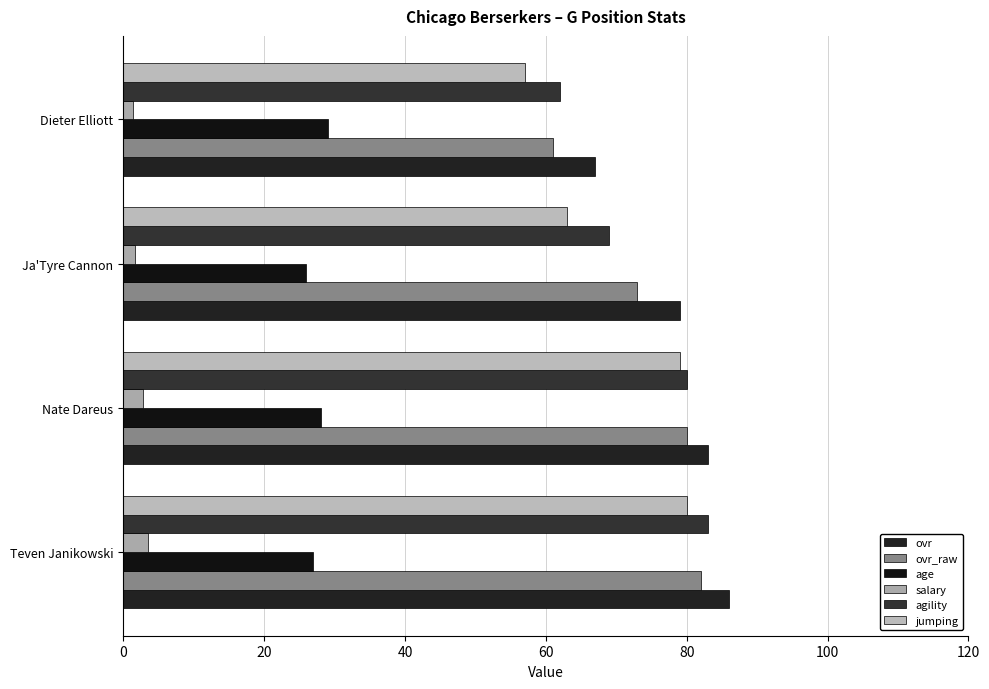

What is the difference between the second highest and minimum values in the ovr series?

16.0